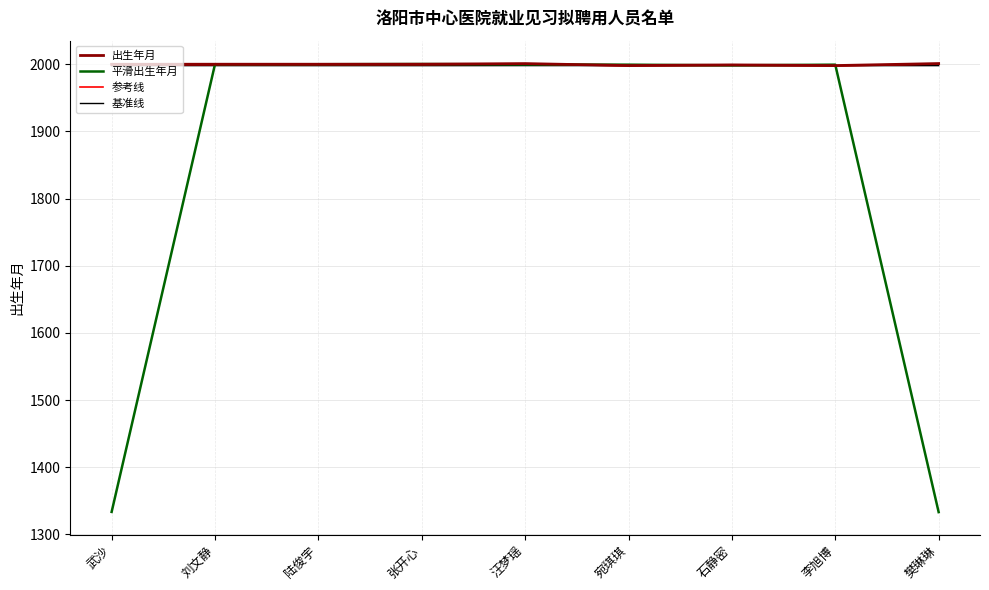

What is the total value across all series at 李旭博?

7993.2